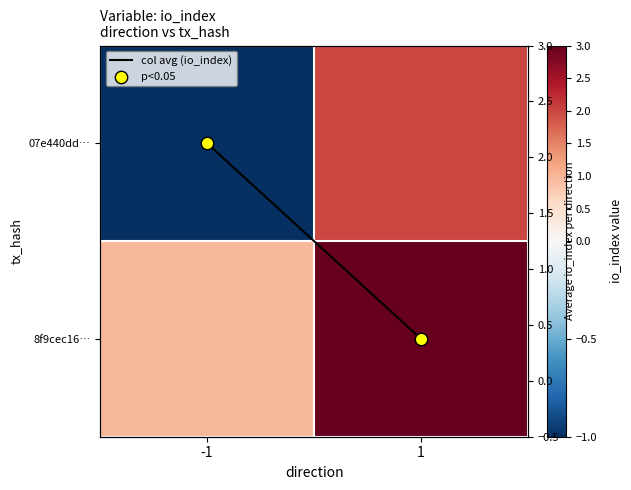

Count the 07e440dd… values in the range -1 to 2.

2